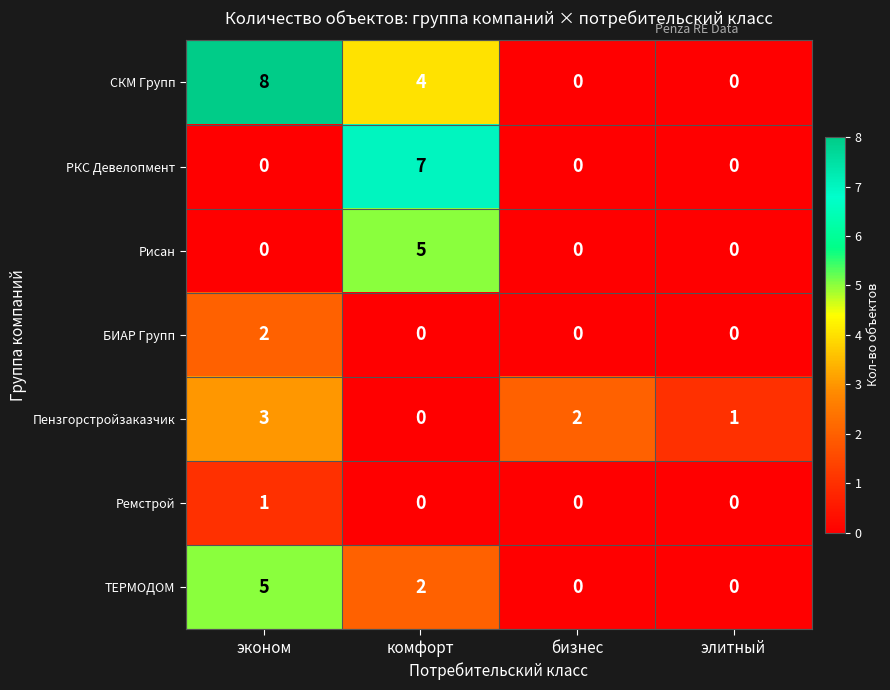

Is it true that БИАР Групп equals -1 at бизнес?

False